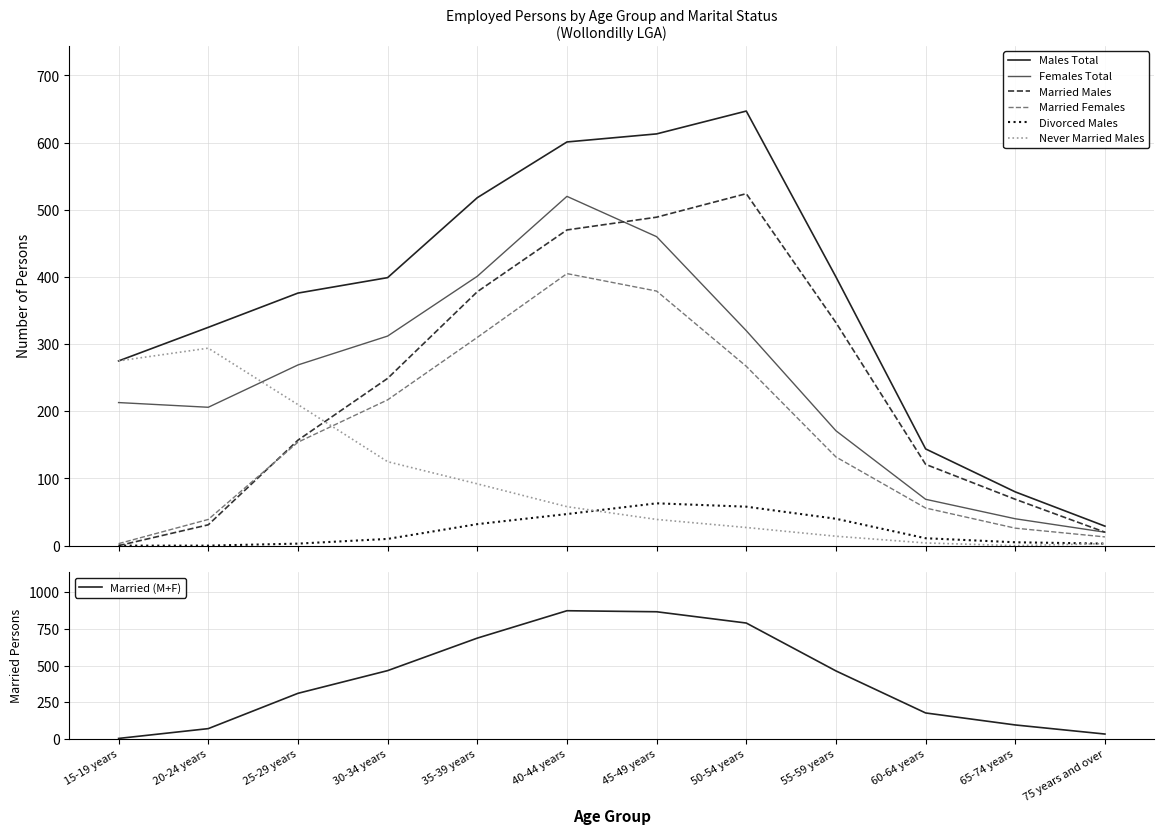

Which series has the widest spread of values?

Males Total